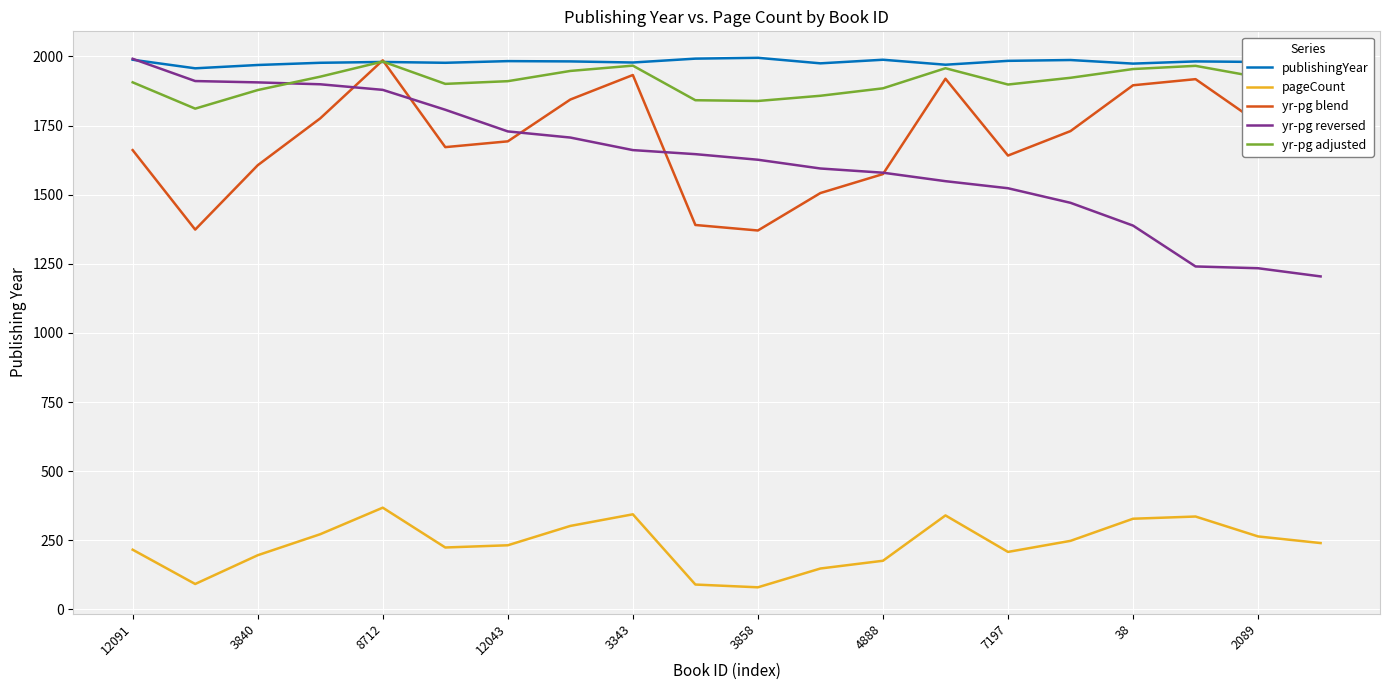

What is the minimum value shown in the chart?

80.0